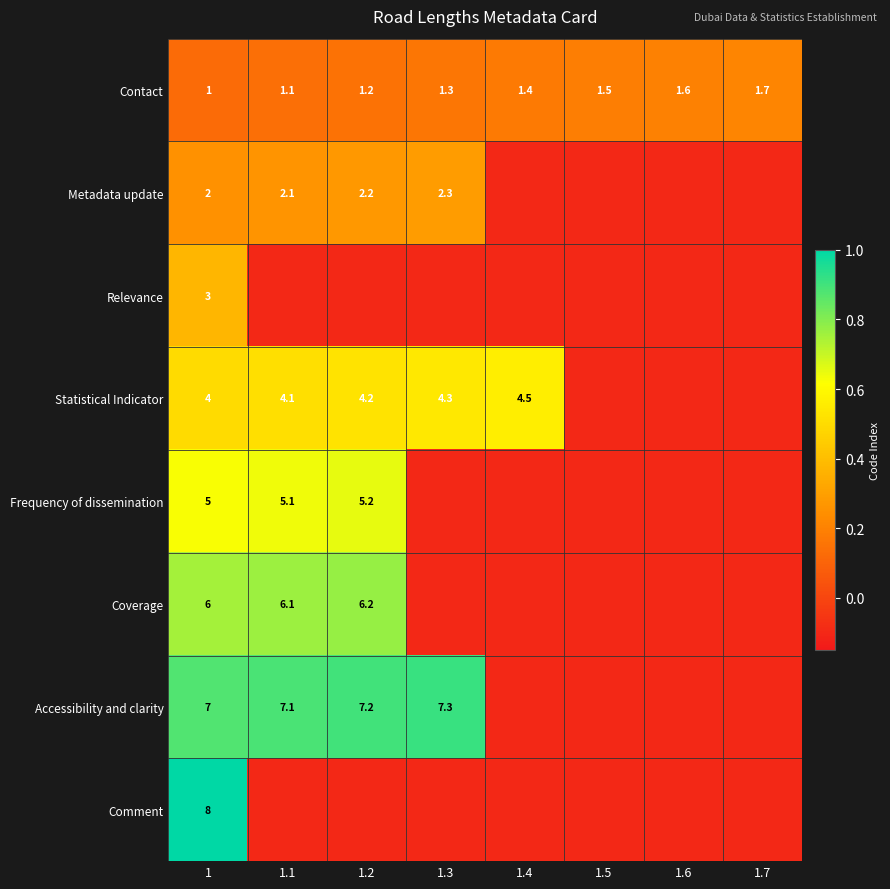

At which category is the sum across all series the highest?

1